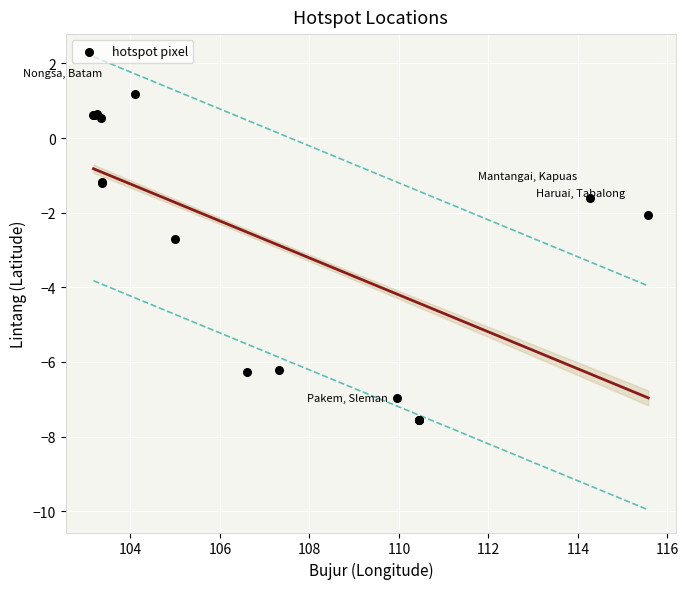

What Y value in the scatter plot is closest to -3?

-2.7